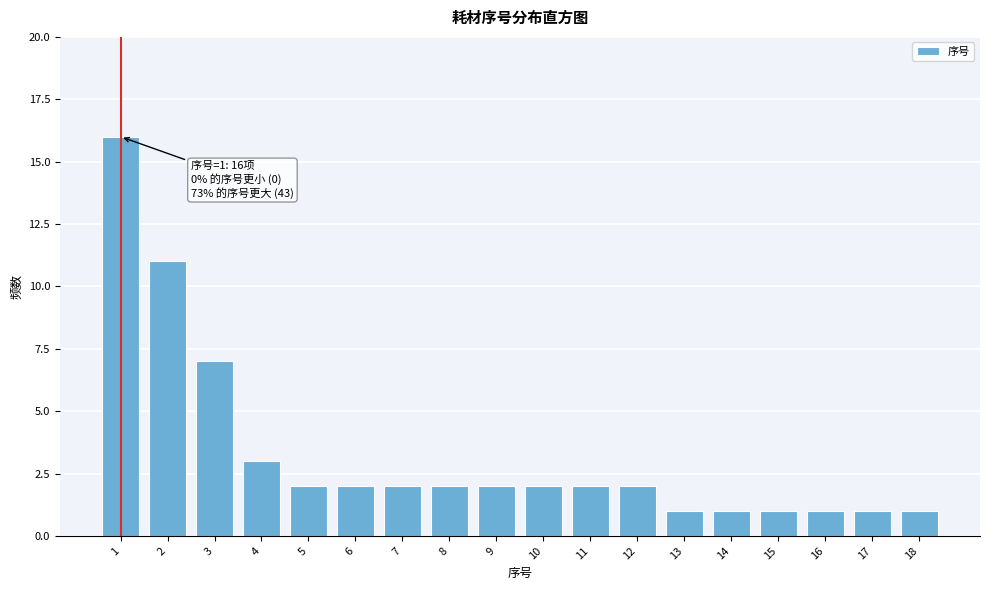

Reading left to right, what are all the values shown in this chart?

16	11	7	3	2	2	2	2	2	2	2	2	1	1	1	1	1	1